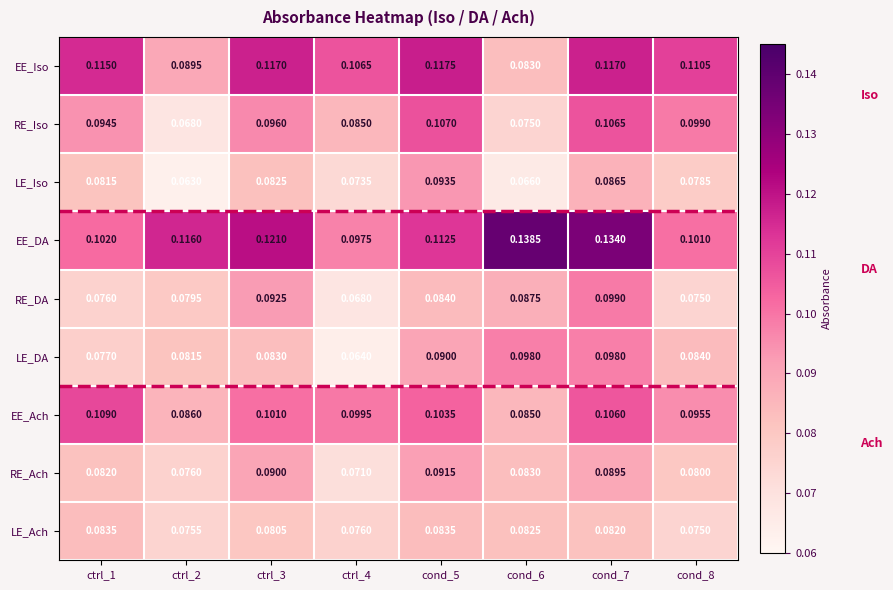

Rank the series at ctrl_3 from highest to lowest value.

EE_DA, EE_Iso, EE_Ach, RE_Iso, RE_DA, RE_Ach, LE_DA, LE_Iso, LE_Ach